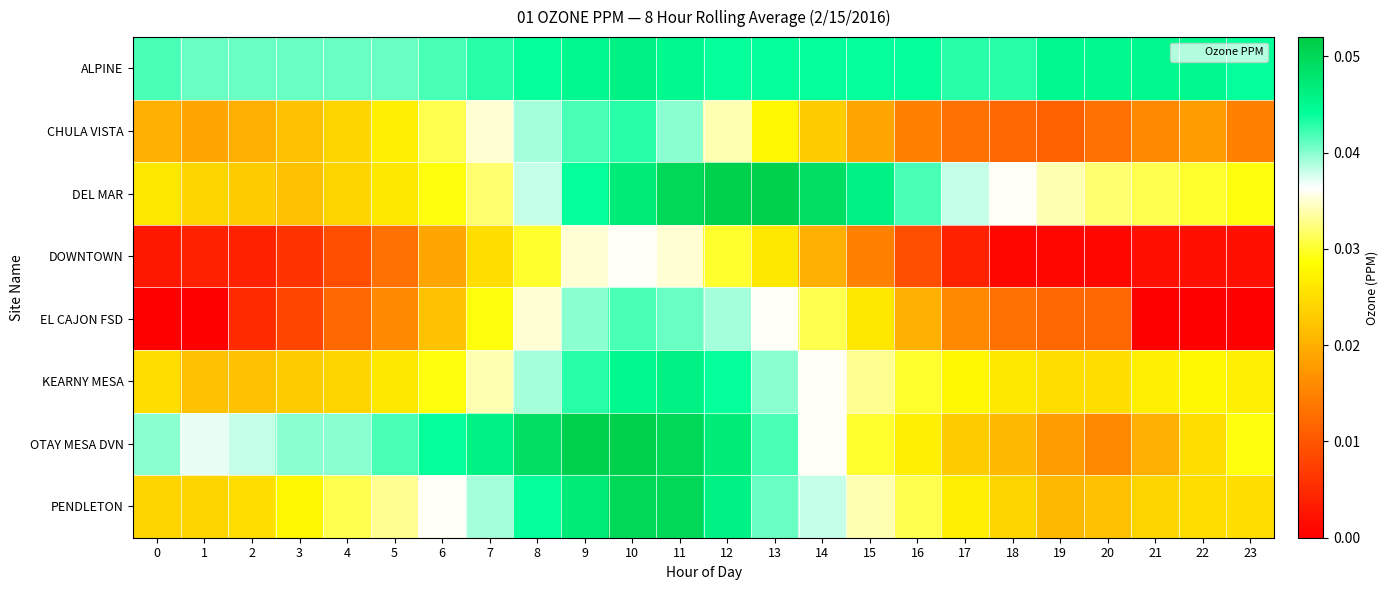

At which category is the sum across all series the highest?

10